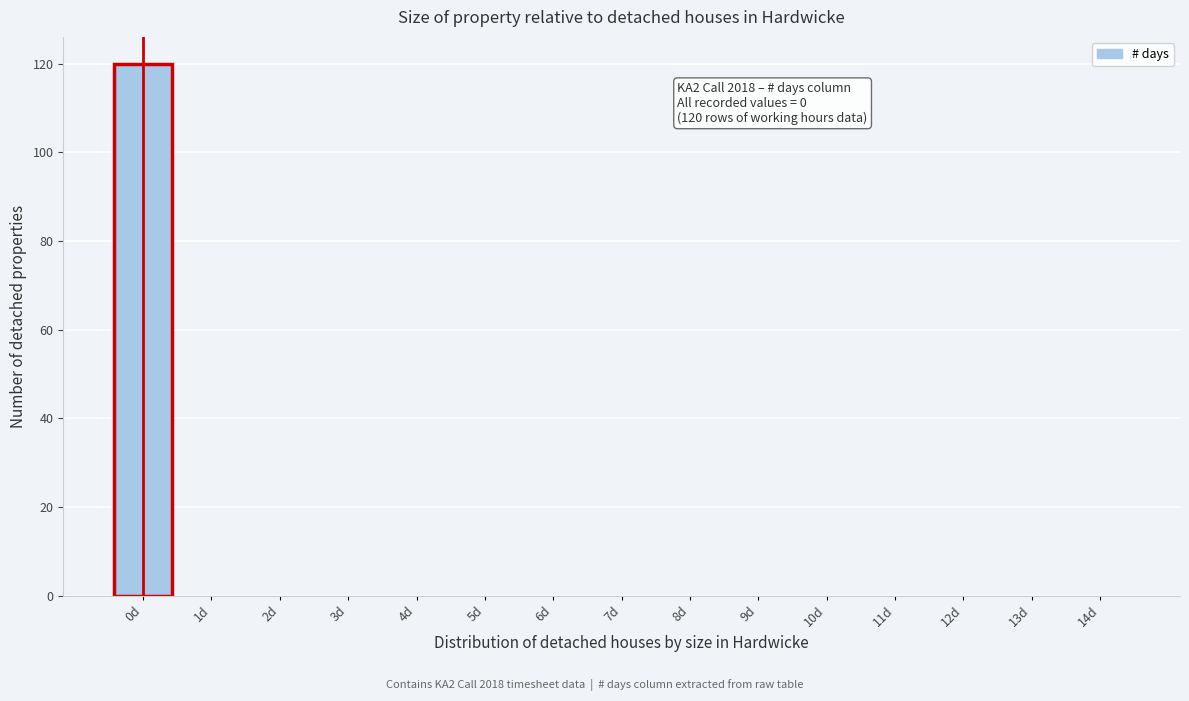

Over which range of the x-axis is the bar tallest?

-0.5 to 0.5